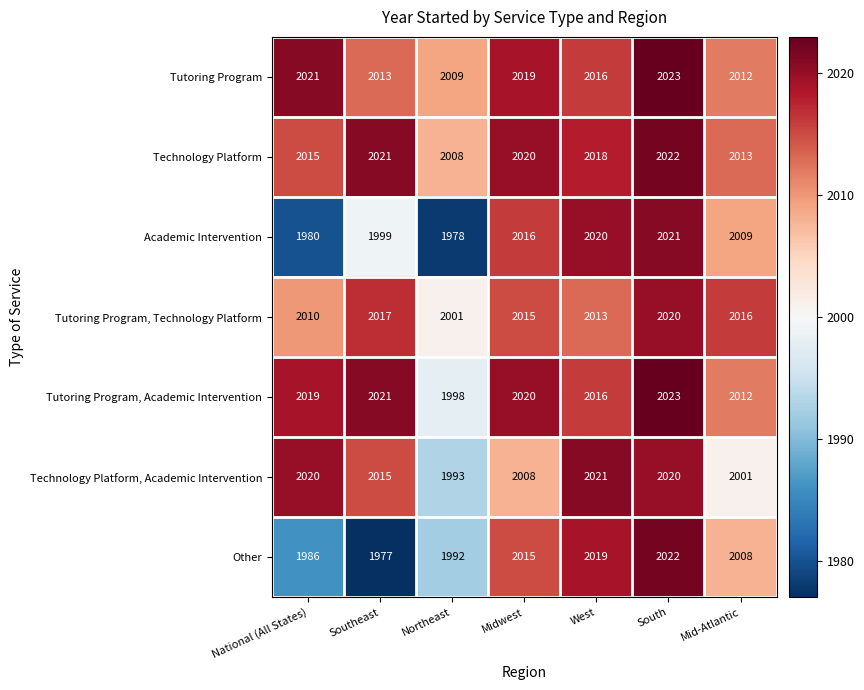

The value of Other at West is 2019. True or false?

True